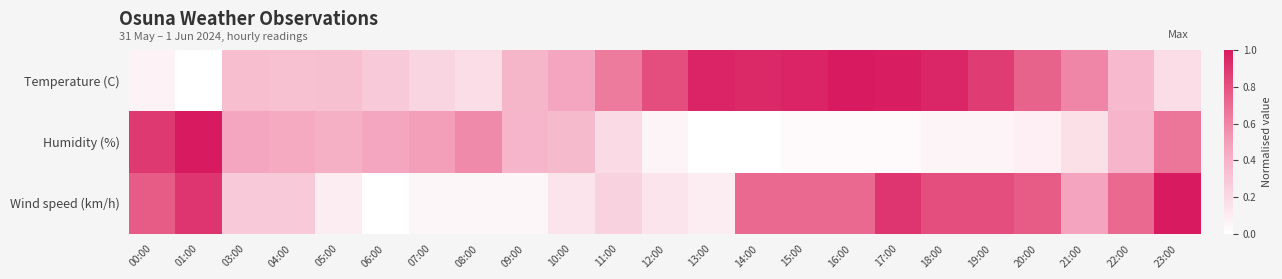

Rank the series by their average value, from lowest to highest.

Humidity (%), Wind speed (km/h), Temperature (C)